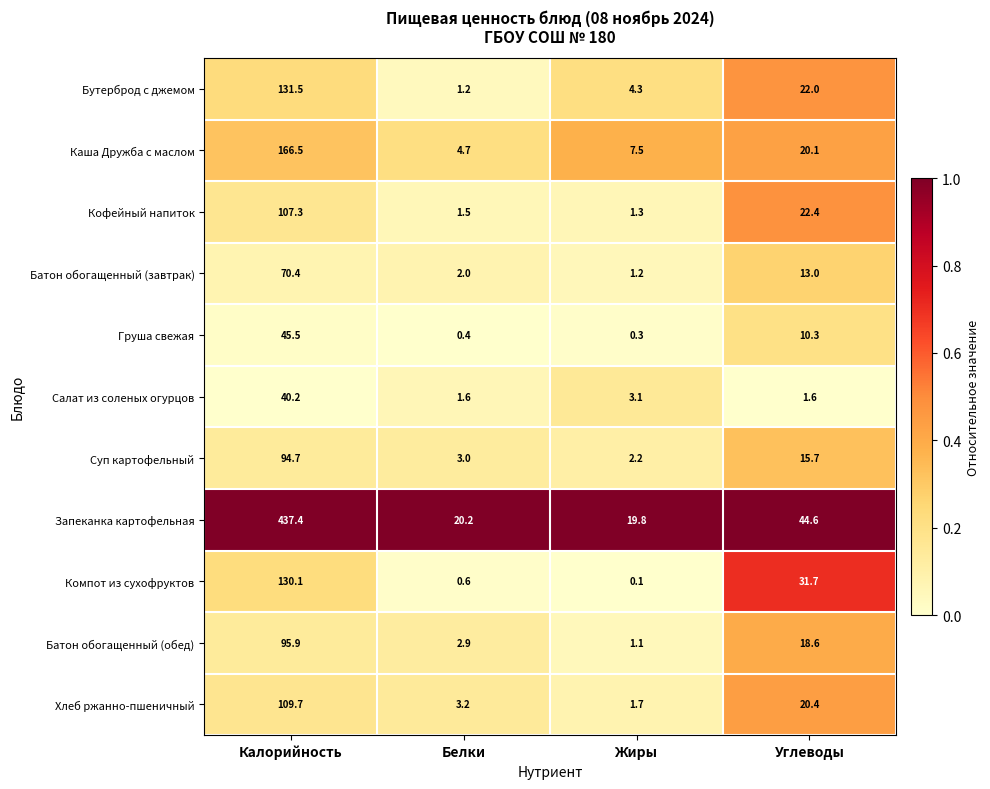

What is the spread (max minus min) of values at Жиры?

19.7